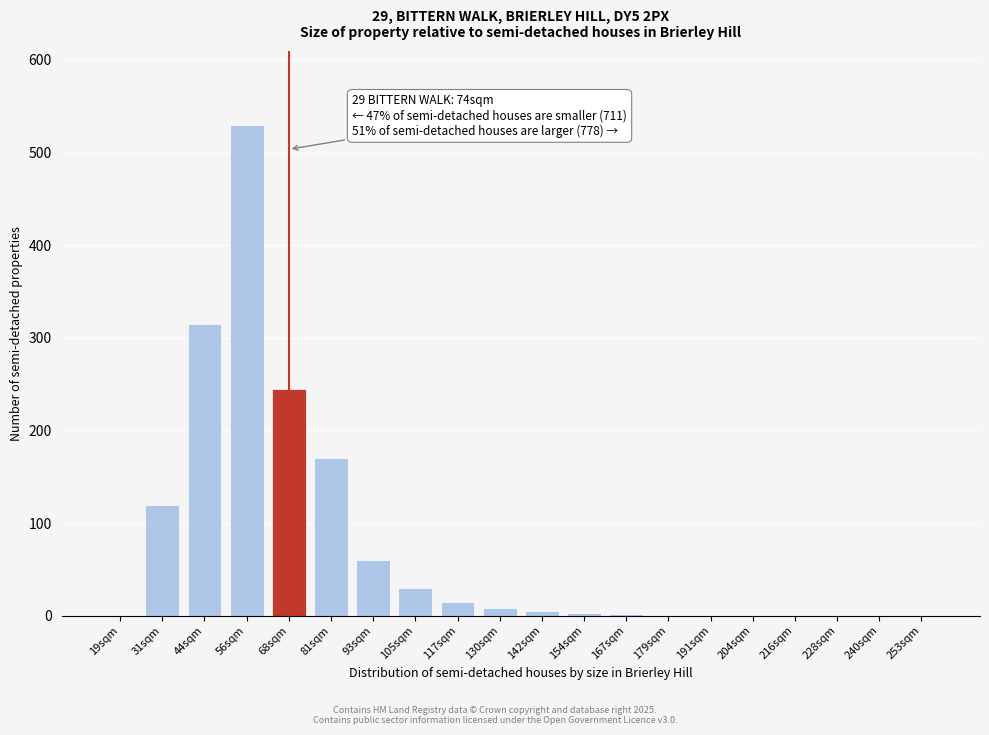

The value at 216sqm is 0. True or false?

True